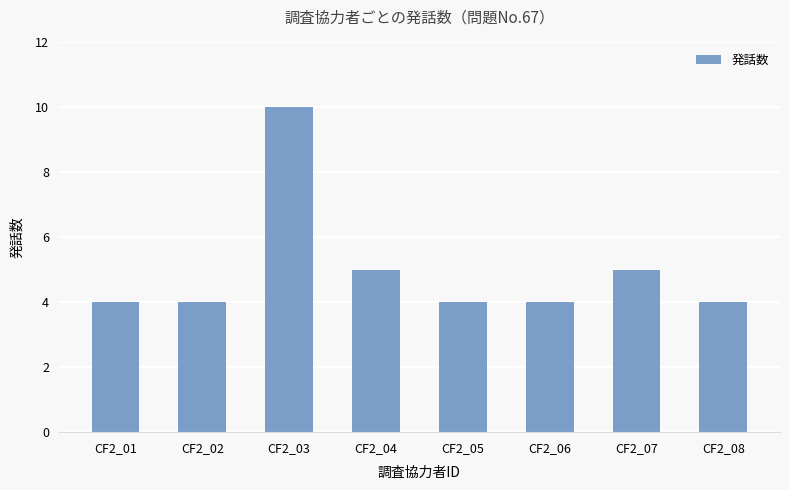

What is the sum of all values?

40